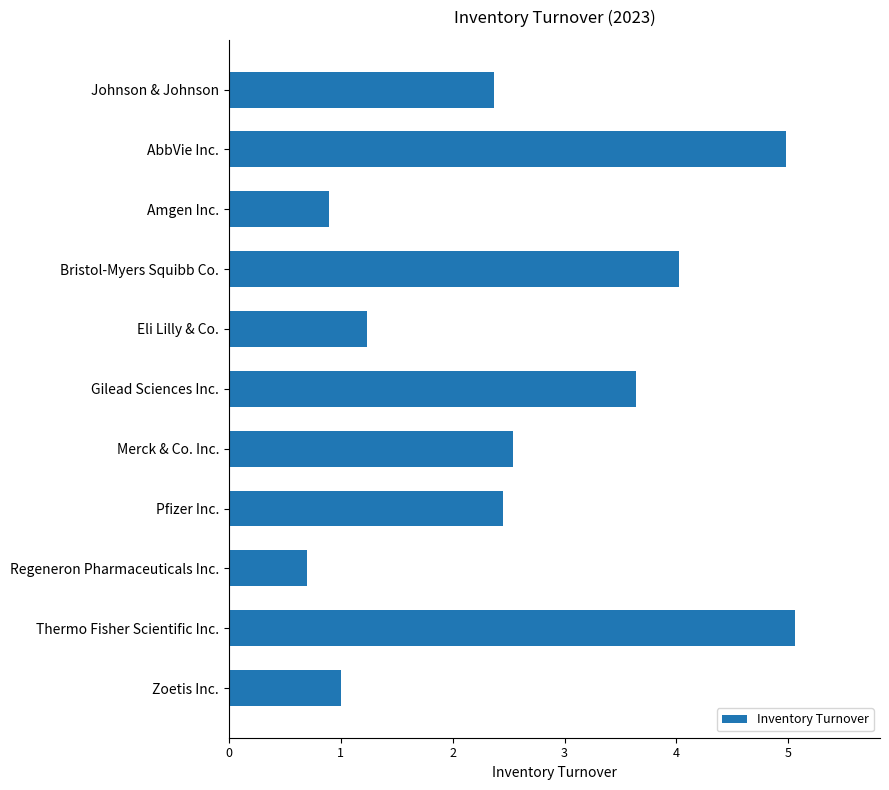

Reading top to bottom, what are all the values shown in this chart?

2.4	5.0	0.9	4.0	1.2	3.6	2.5	2.5	0.7	5.1	1.0